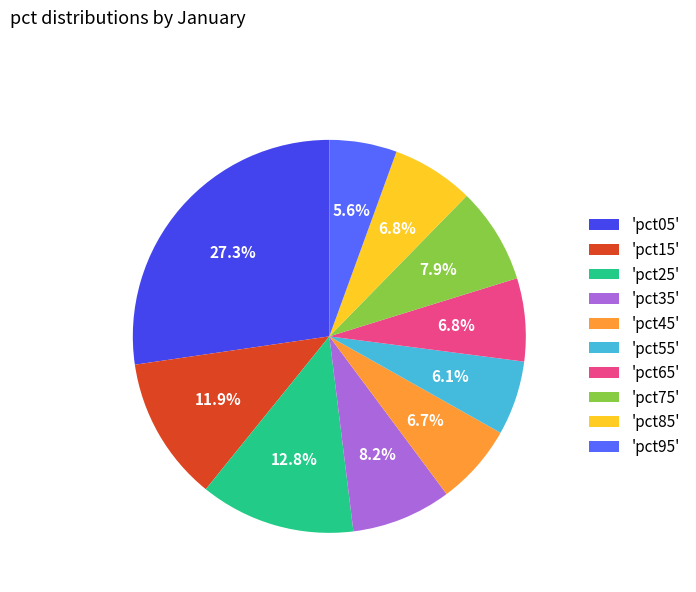

To the nearest percent, what is the average slice percentage?

10%